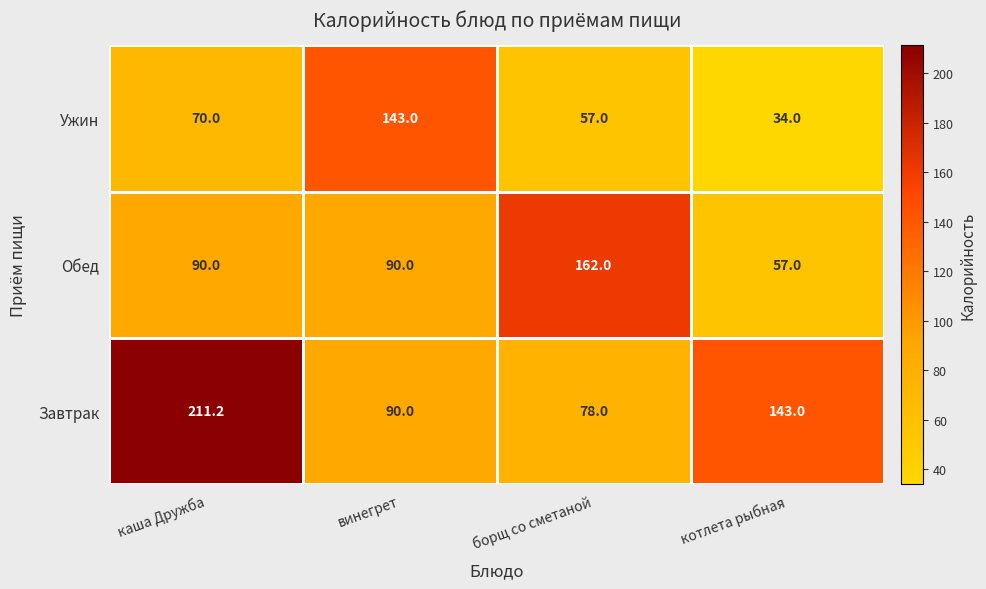

The Ужин series shows 244.6 at винегрет. True or false?

False